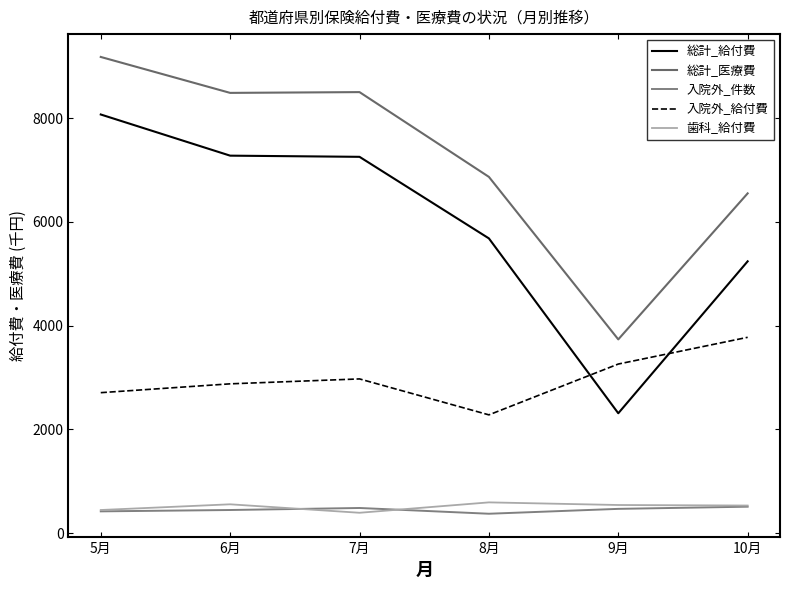

What position from the left is 10月?

6